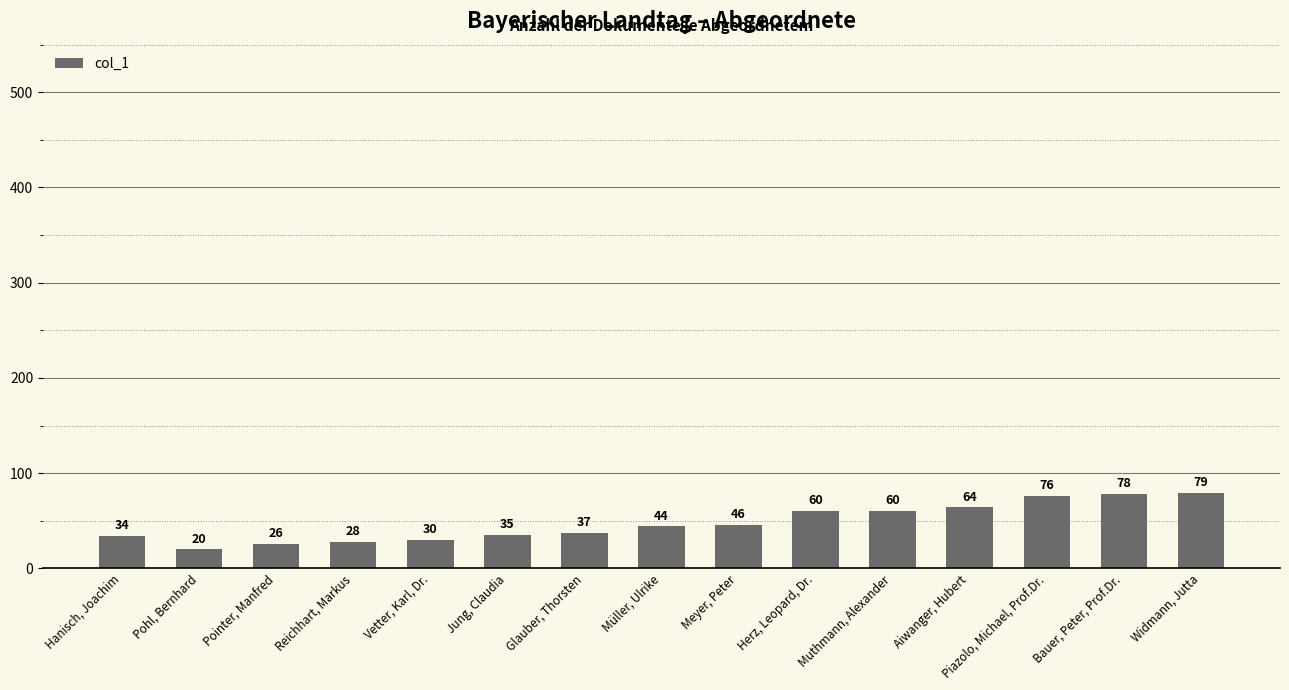

Reading left to right, list all the values displayed in this chart.

34	20	26	28	30	35	37	44	46	60	60	64	76	78	79